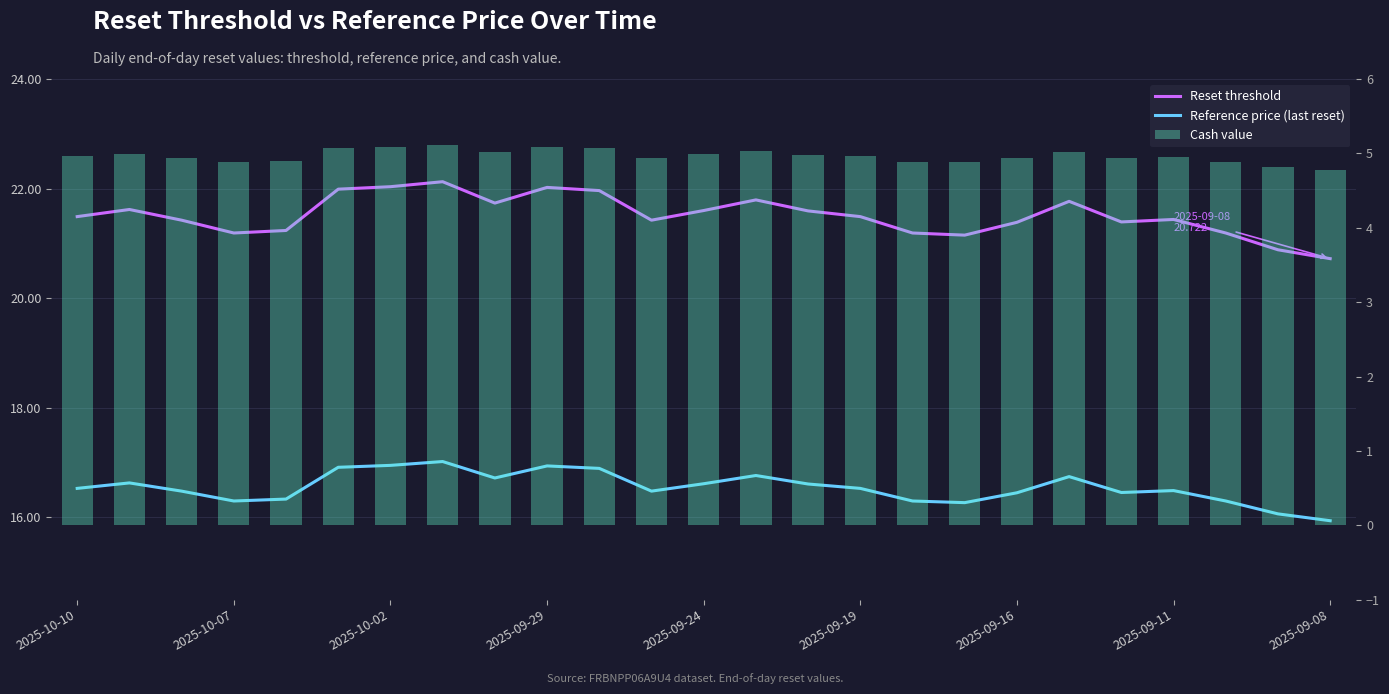

List the series in order of their peak value, lowest first.

Cash value, Reference price (last reset), Reset threshold